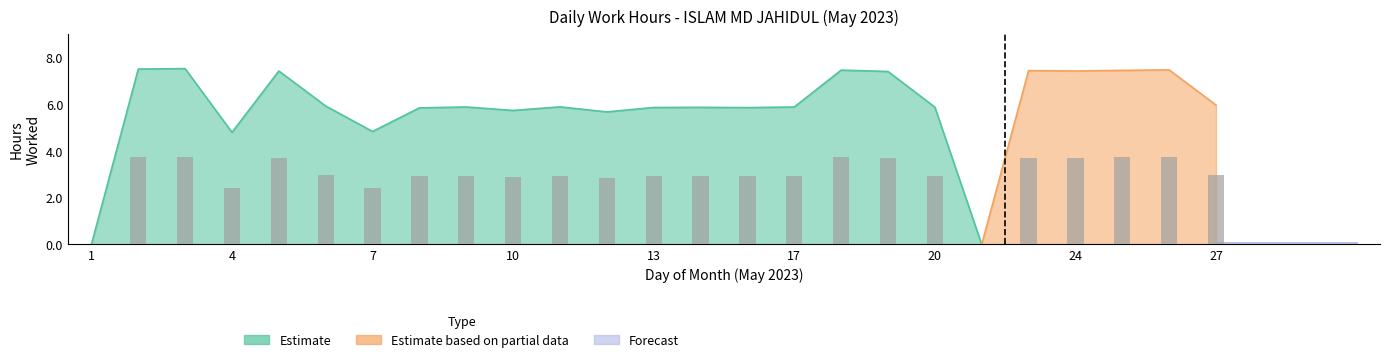

How many categories are shown in the chart?

25